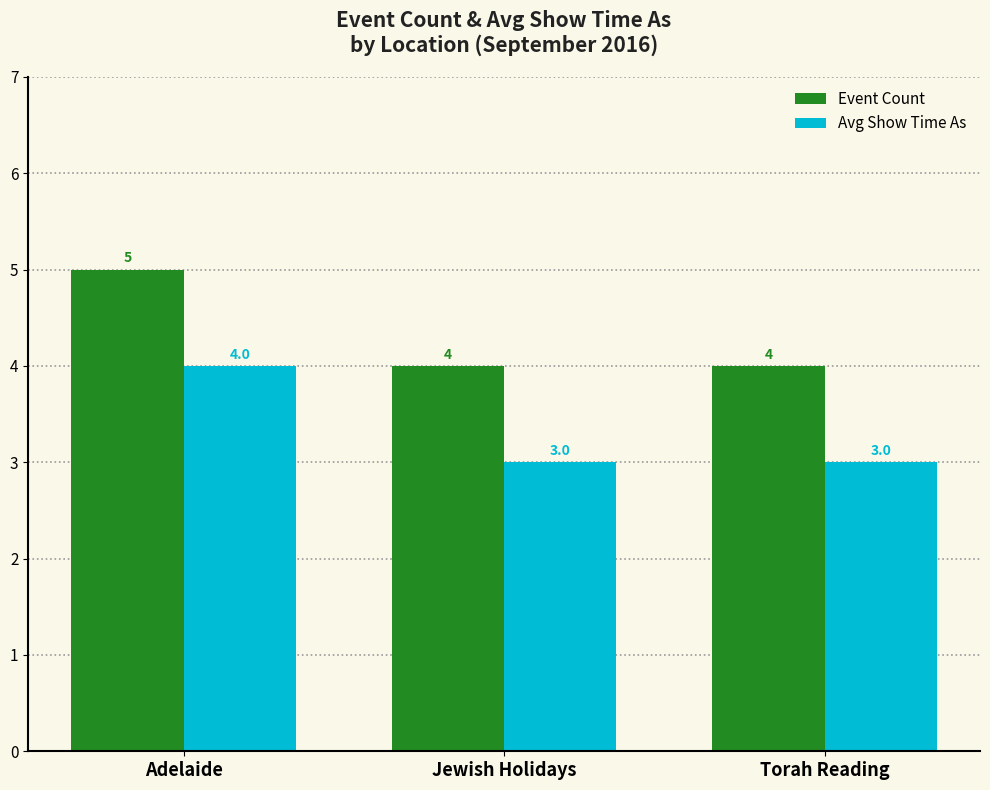

The value of Event Count at Adelaide is 3. True or false?

False